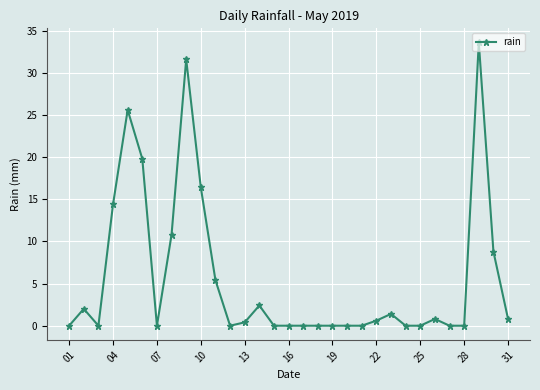

What is the greatest value displayed?

33.6